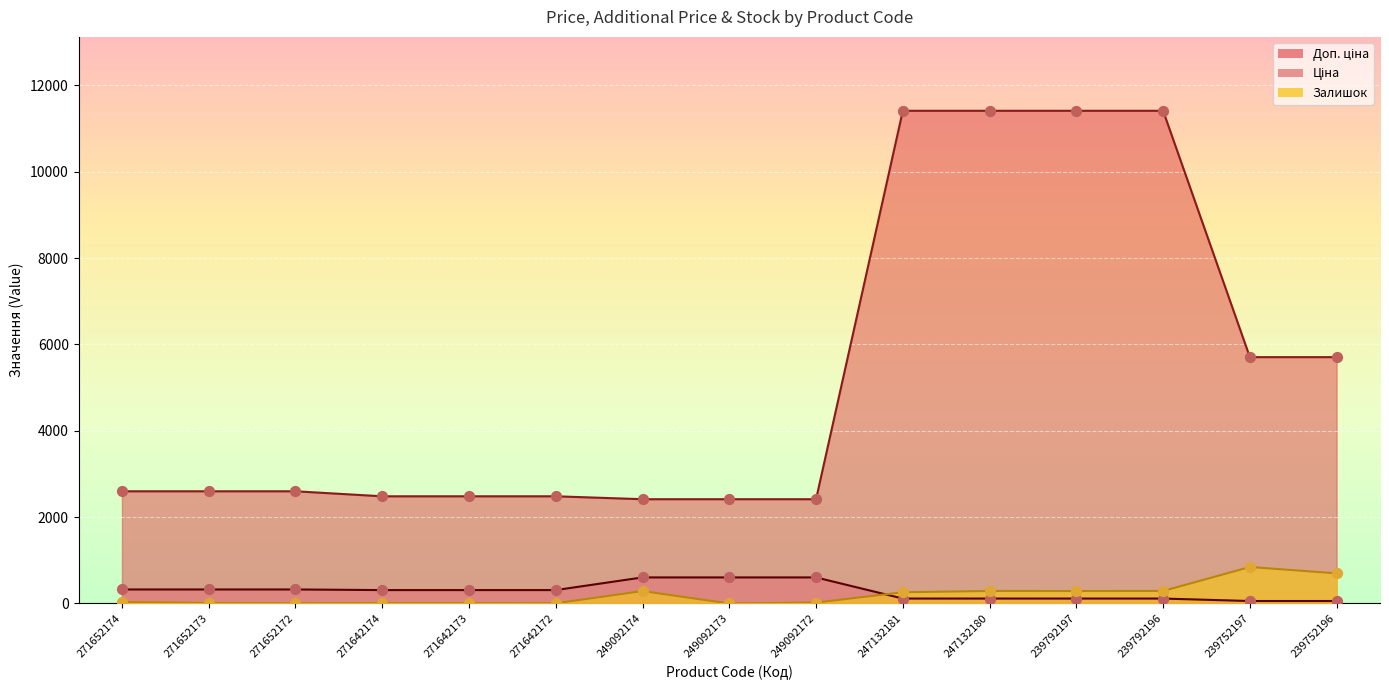

At how many categories does at least one series exceed 11260?

4